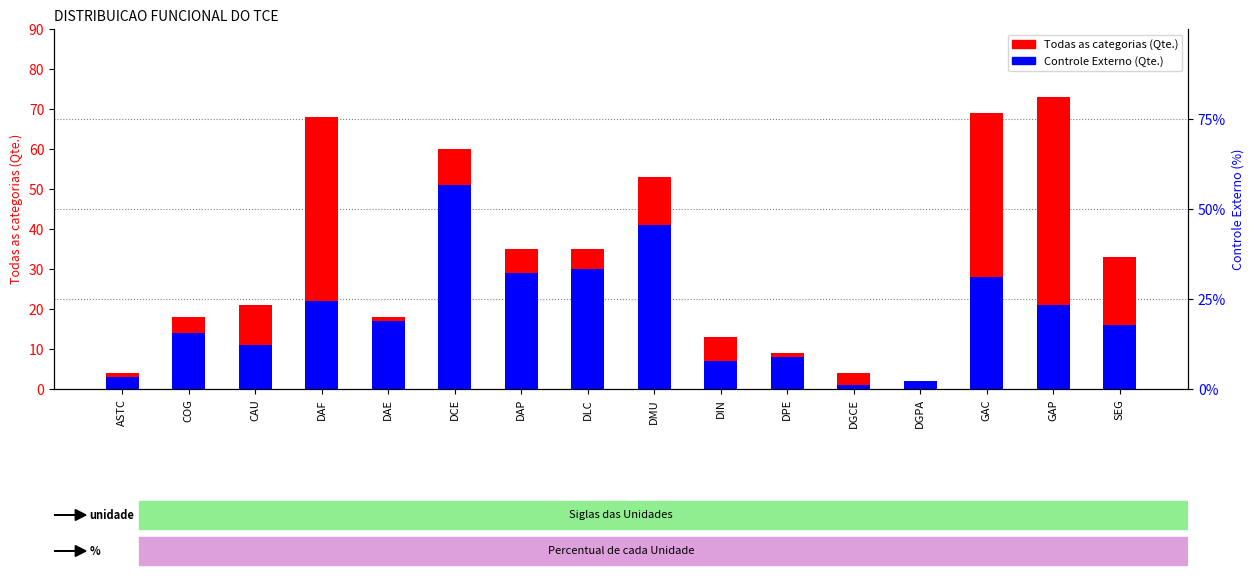

Reading left to right, transcribe all the data shown in this chart.

Todas as categorias (Qte.): 4	18	21	68	18	60	35	35	53	13	9	4	2	69	73	33
Controle Externo (Qte.): 3	14	11	22	17	51	29	30	41	7	8	1	2	28	21	16